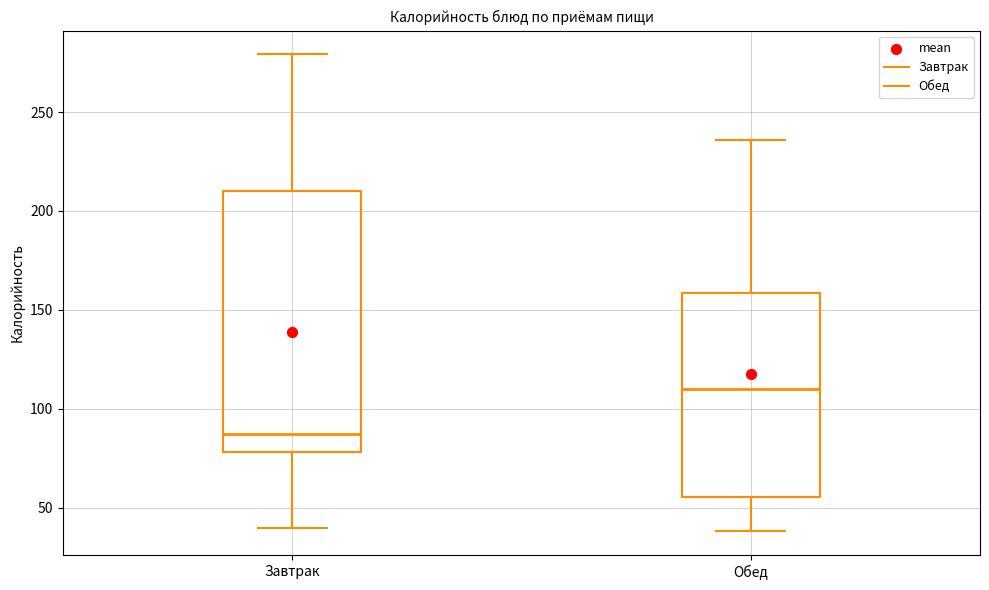

Which box's median line is the highest?

Обед